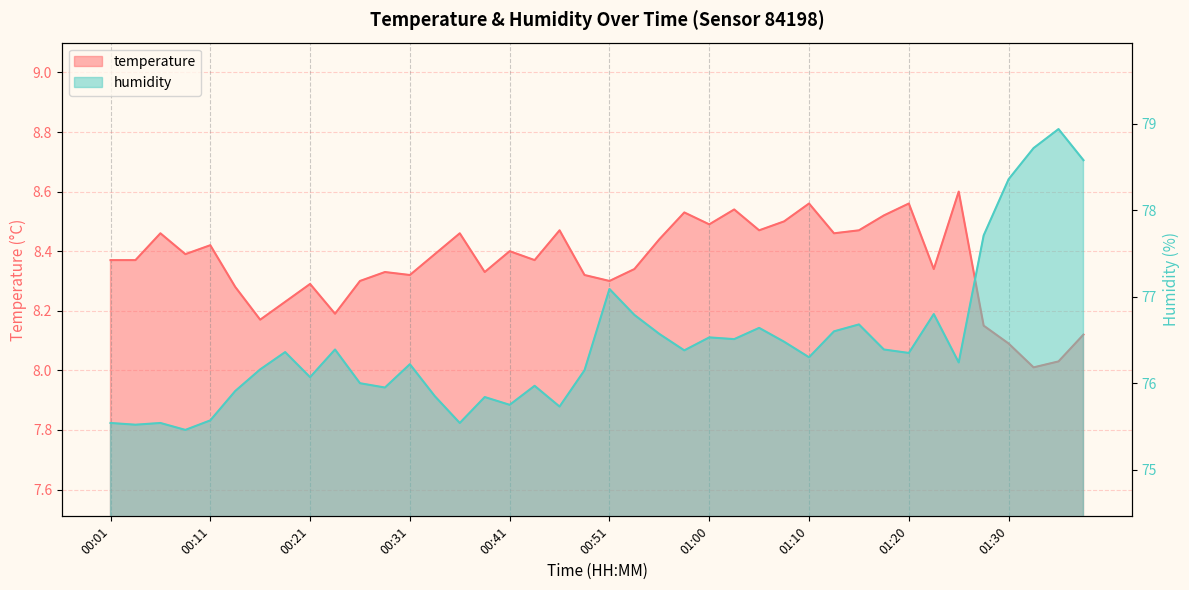

Which series has the largest range (max minus min)?

humidity